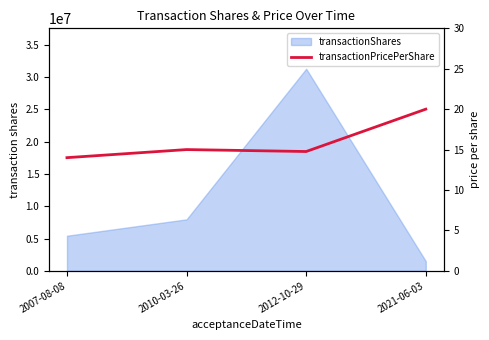

Does the chart display data point markers on the line(s)?

No